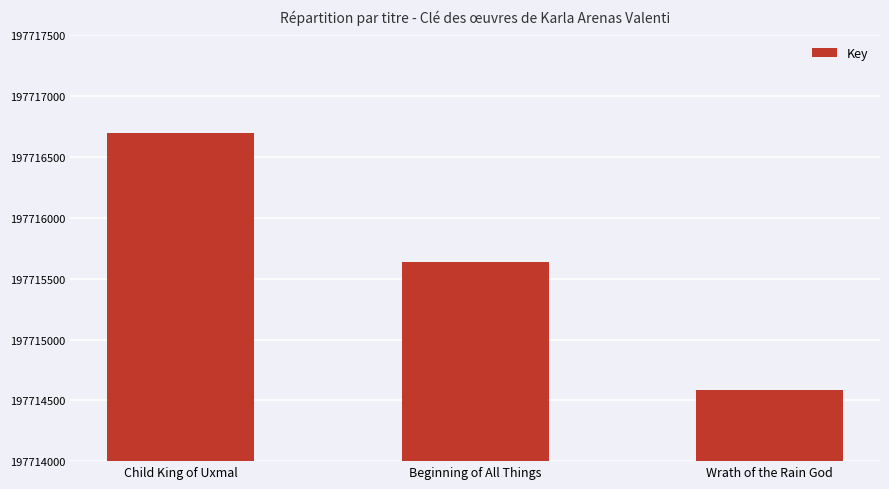

Rank the categories by value from highest to lowest.

Child King of Uxmal, Beginning of All Things, Wrath of the Rain God